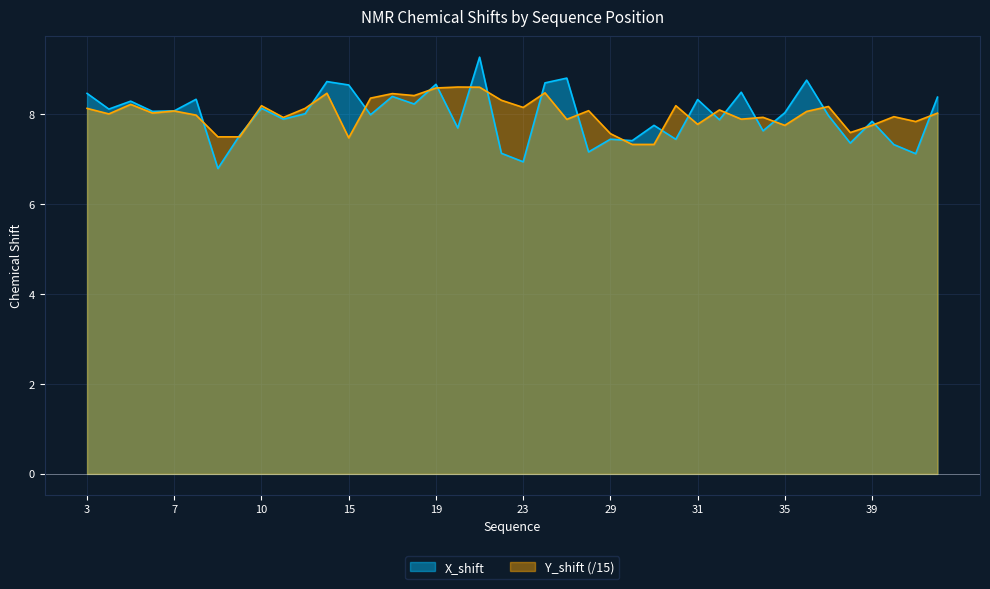

Which series has the largest range (max minus min)?

X_shift